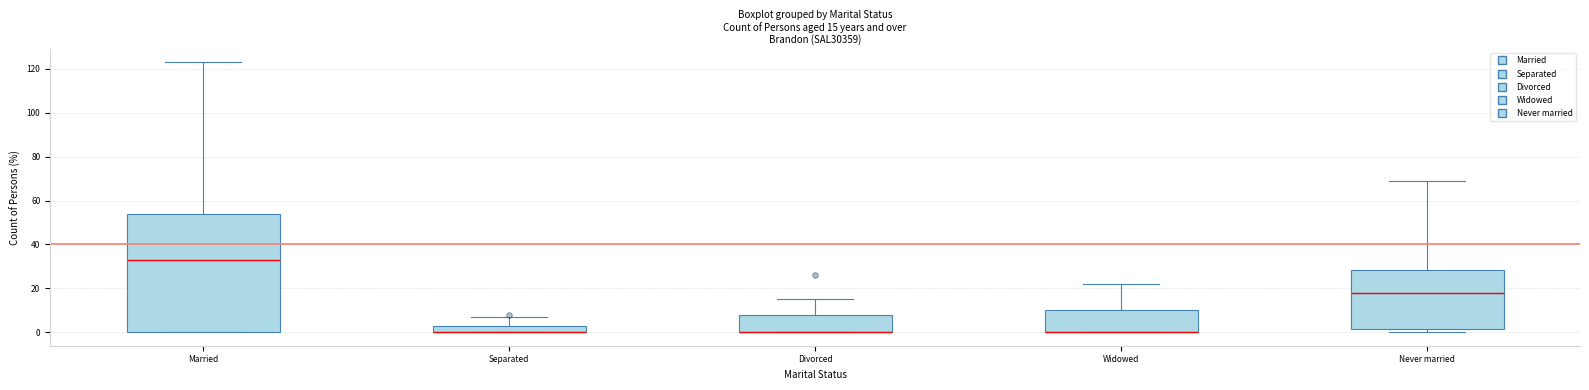

Comparing the boxes themselves (not the whiskers), which one is the tallest?

Married